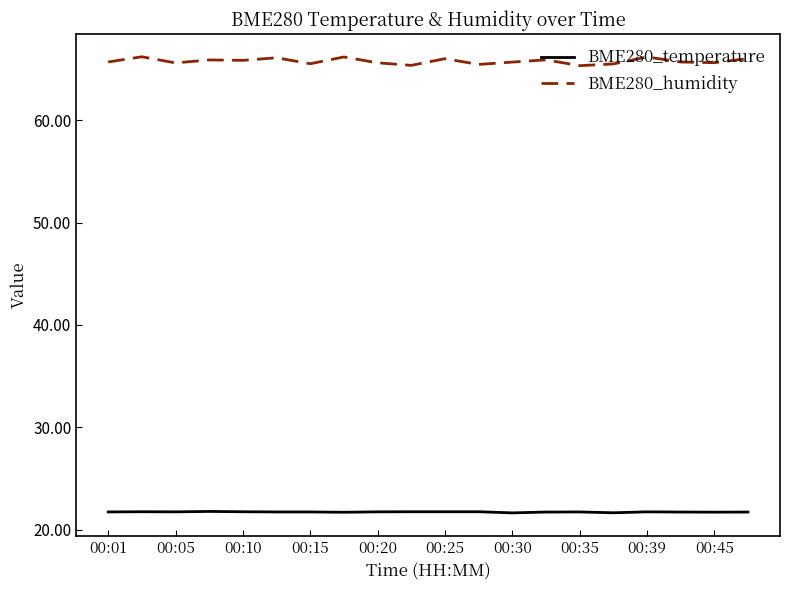

What is the greatest value displayed?

66.2